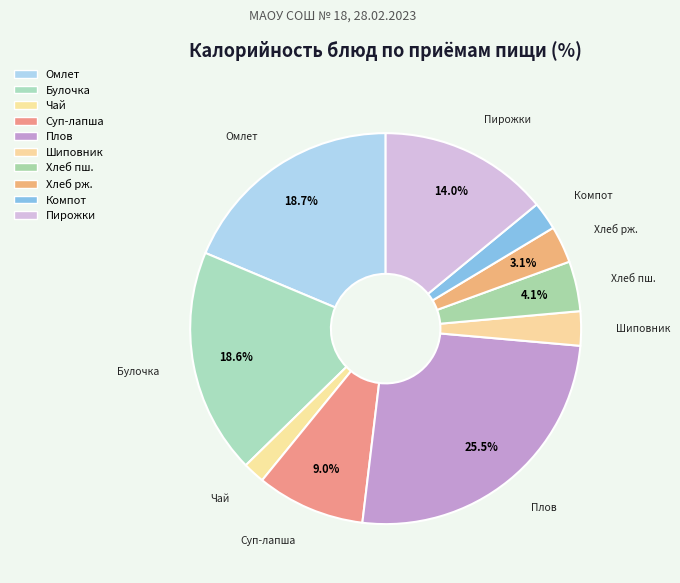

Is there any slice that represents more than half of the pie?

No